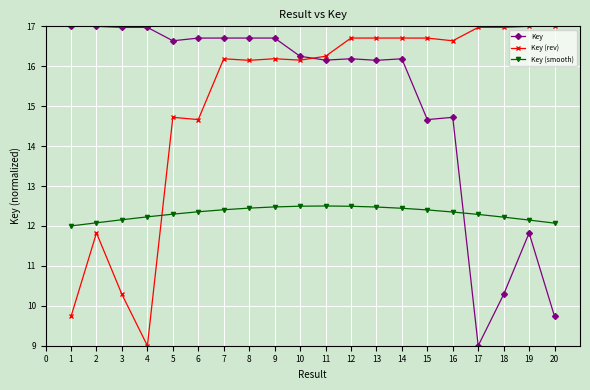

Rank the series at 13 from lowest to highest value.

Key (smooth), Key, Key (rev)